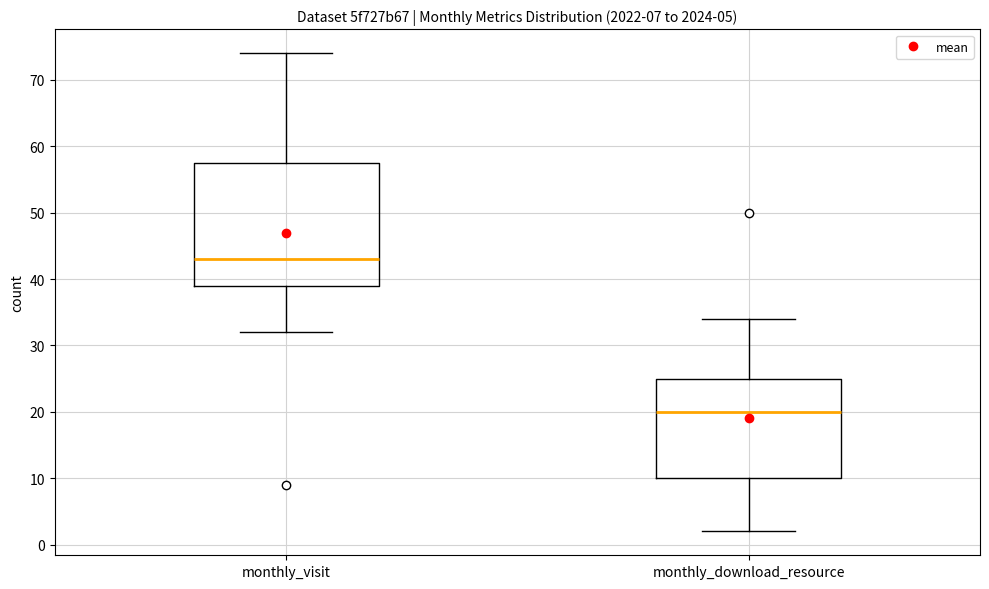

Which box has the lowest median line?

monthly_download_resource